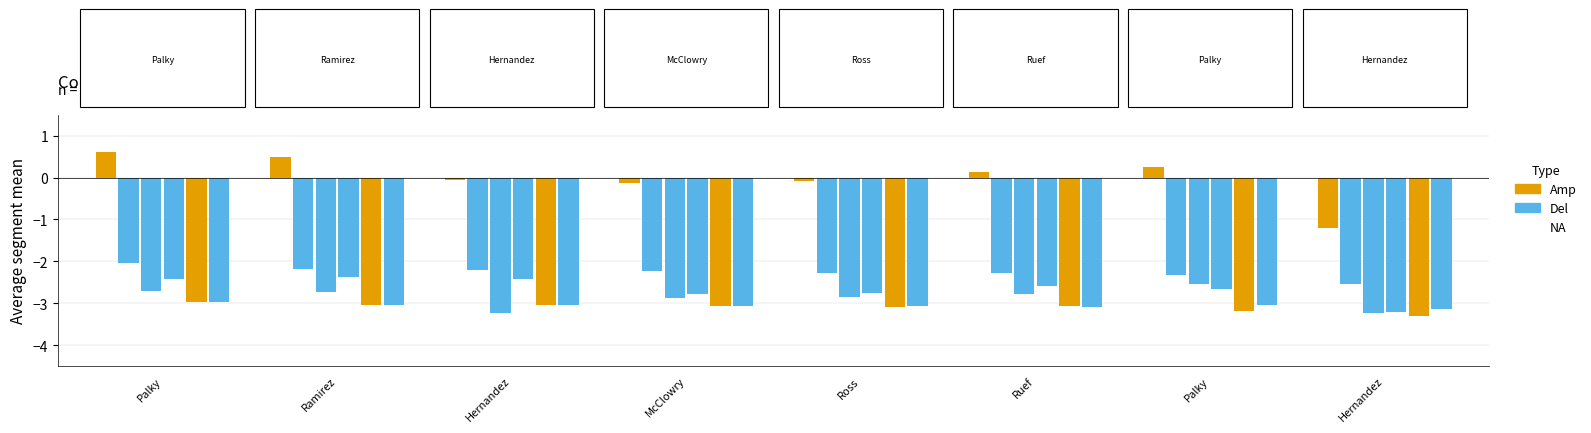

How many series are shown in this chart?

6